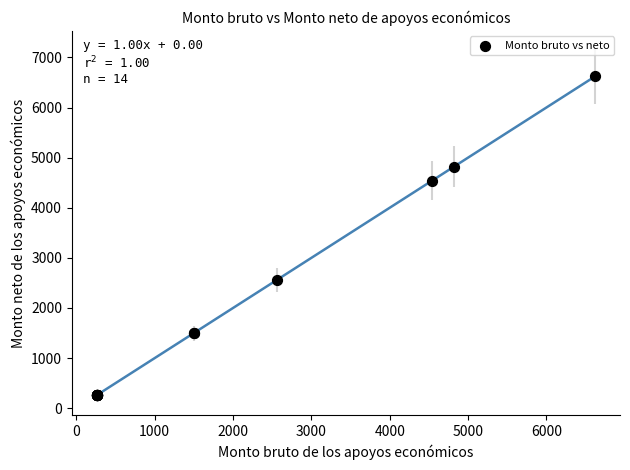

What Y value in the scatter plot is closest to 3441?

2558.5